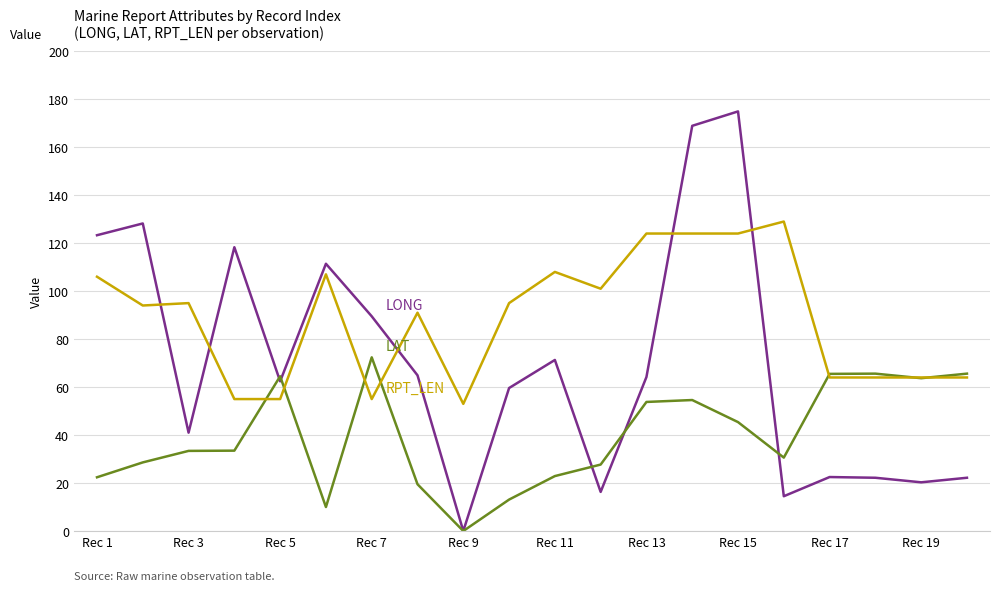

What is the maximum value shown in the chart?

174.9